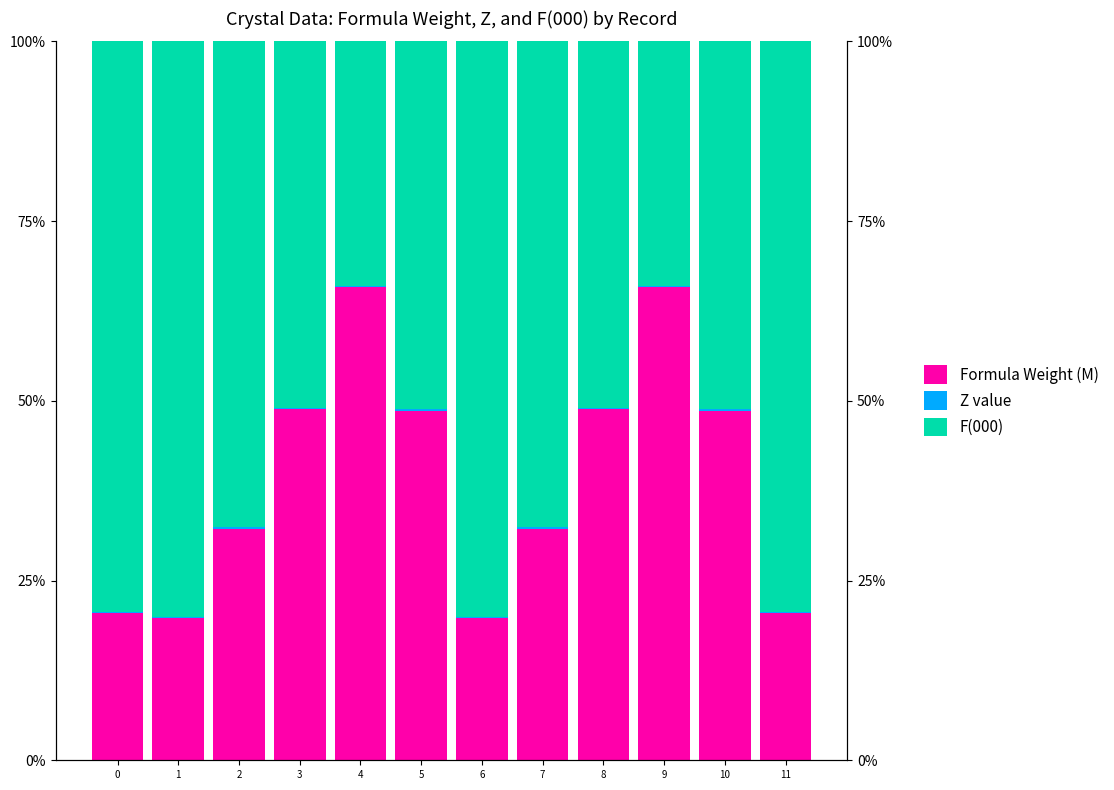

Rank the categories by F(000) value from lowest to highest.

4, 9, 3, 8, 5, 10, 2, 7, 0, 11, 1, 6